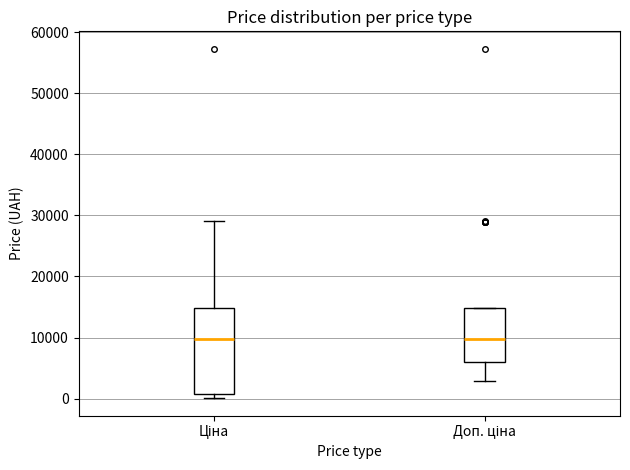

Which box is the tallest, from its lower edge to its upper edge?

Ціна